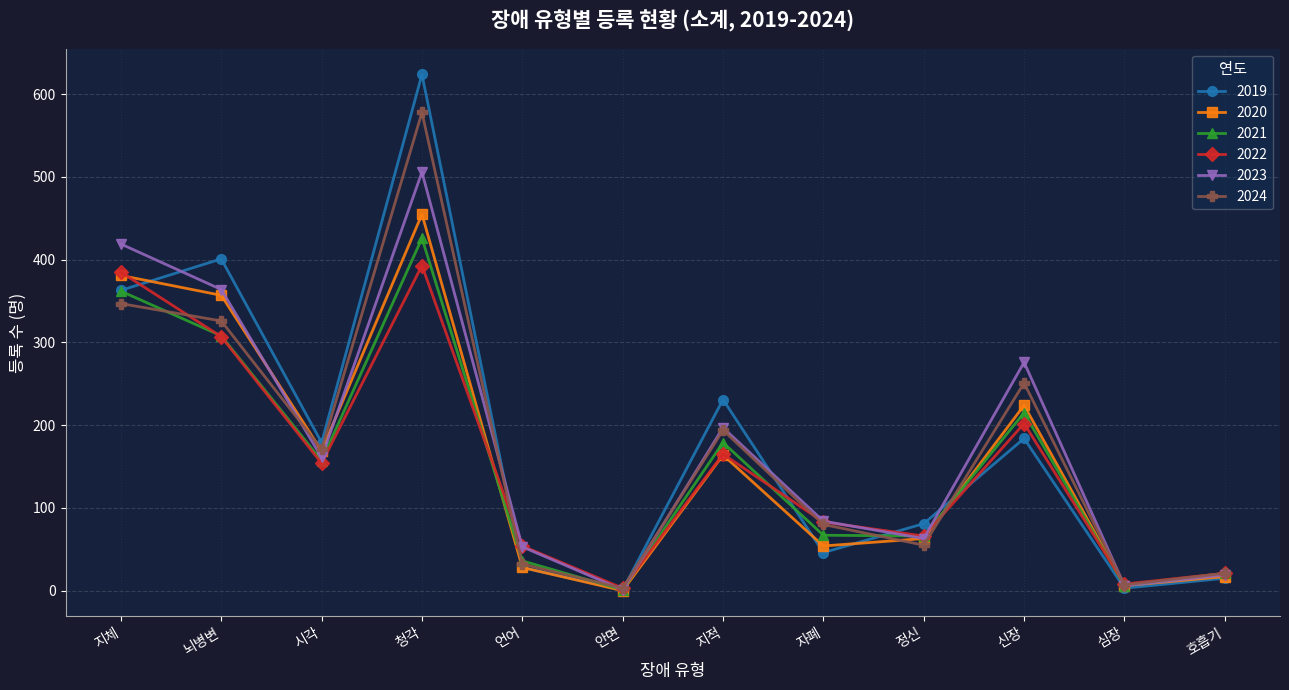

At which category is the sum across all series the highest?

청각